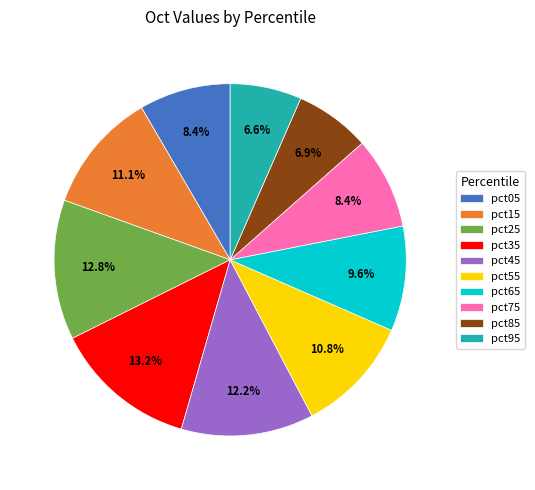

Between pct95 and pct05, which is larger?

pct05